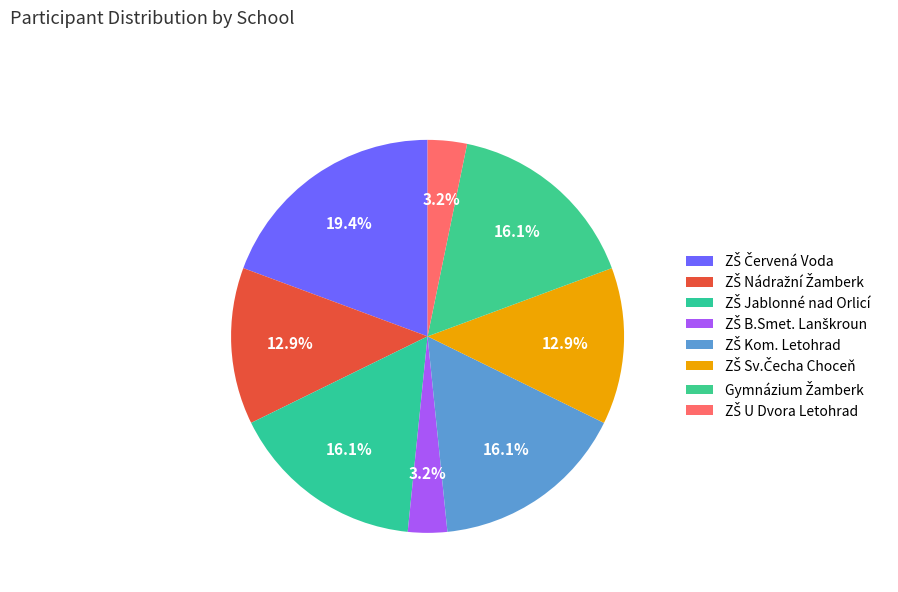

What percentage is the ZŠ Jablonné nad Orlicí slice, to the nearest percent?

16%